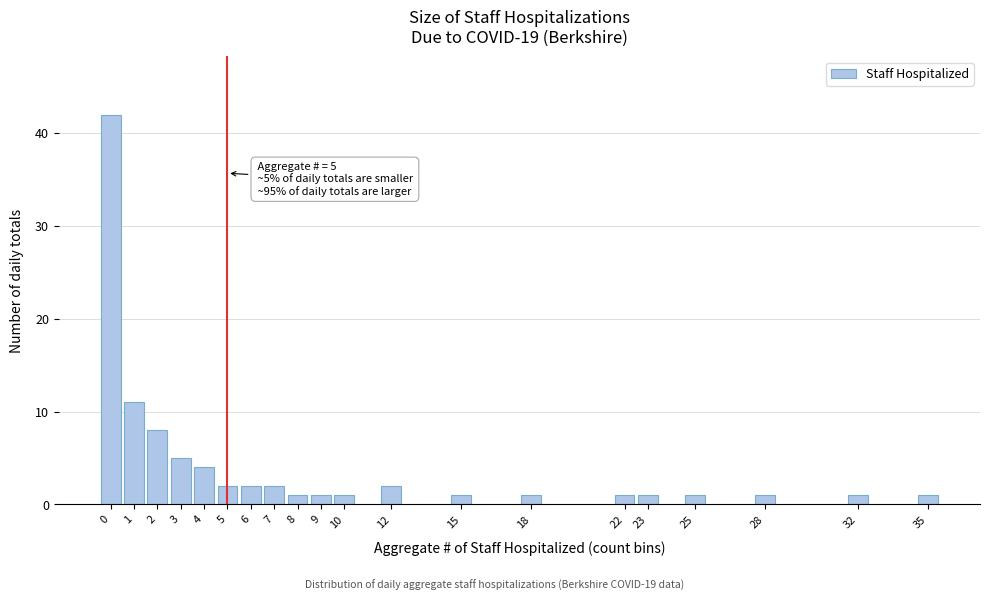

Reading left to right, list all the values displayed in this chart.

42	11	8	5	4	2	2	2	1	1	1	2	1	1	1	1	1	1	1	1